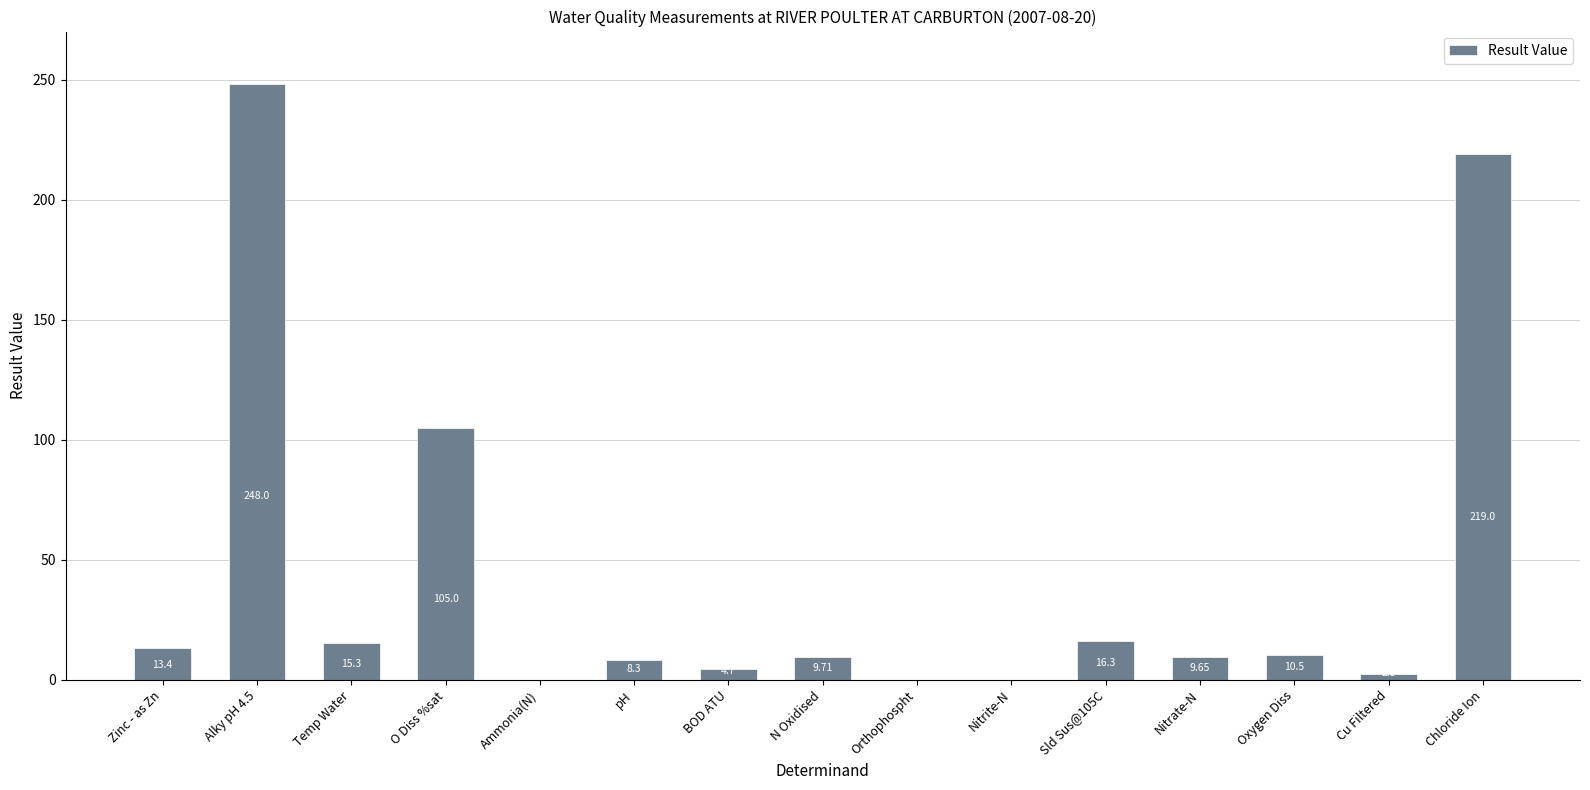

Where does the data first go above 9?

Zinc - as Zn